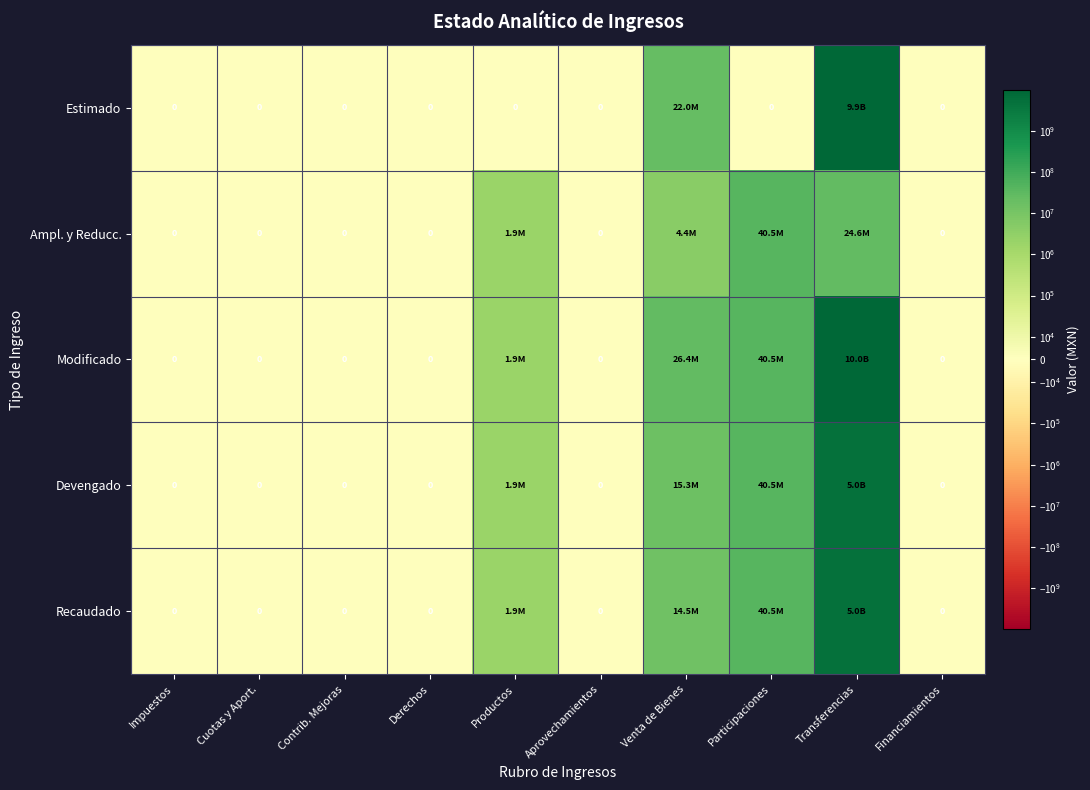

Which category has the highest value in the Recaudado series?

Transferencias